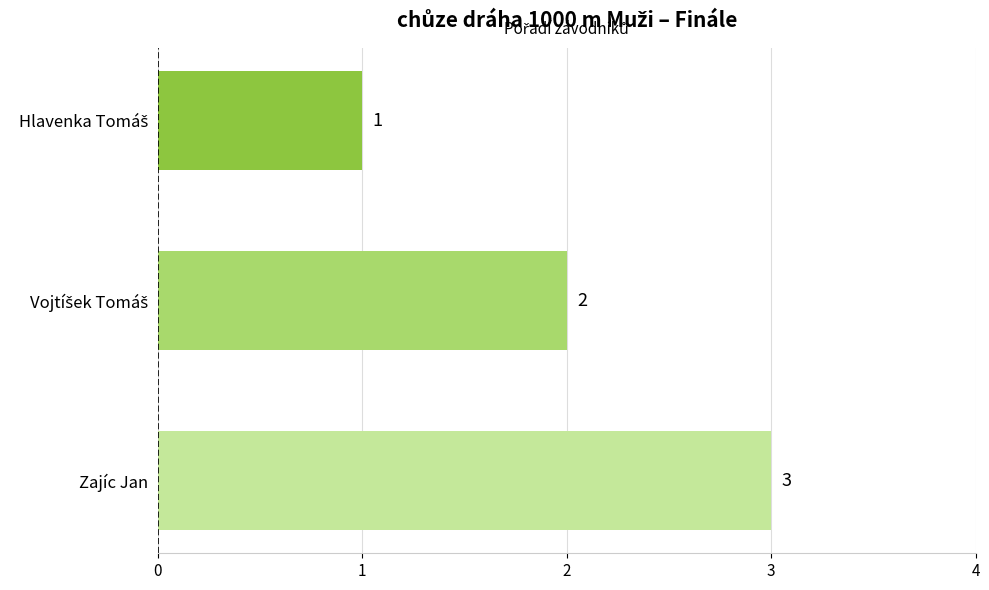

At which category does the chart reach its peak across all series?

Zajíc Jan